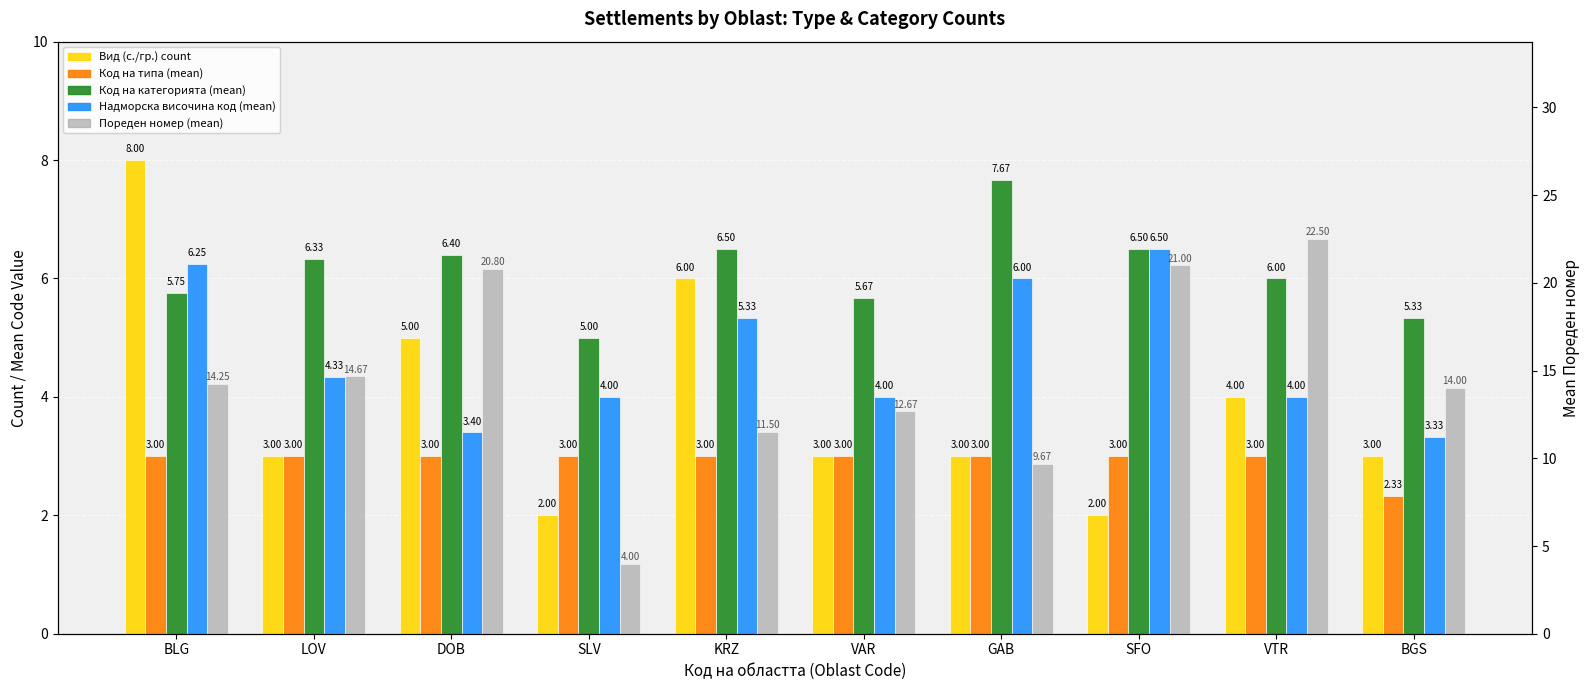

Rank the series at GAB from lowest to highest value.

Вид (с./гр.) count, Код на типа (mean), Надморска височина код (mean), Код на категорията (mean), Пореден номер (mean)